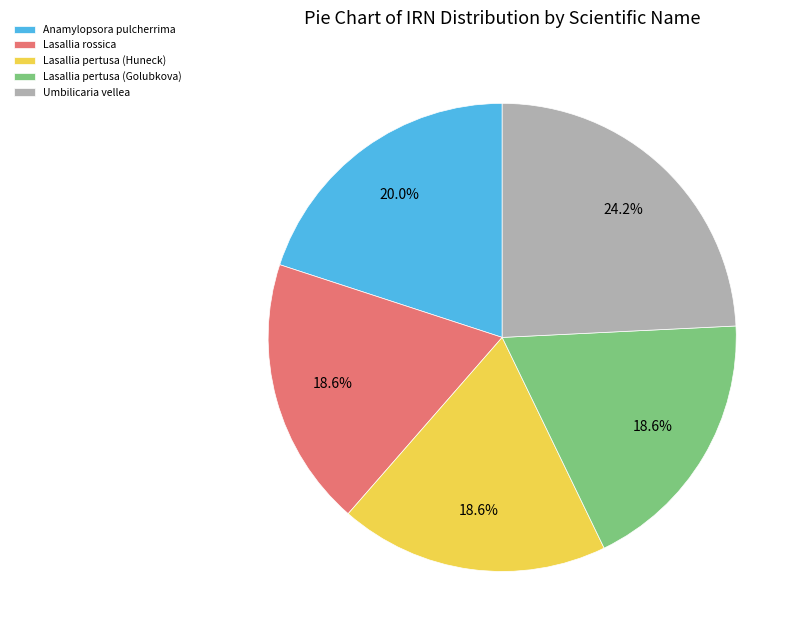

Which has a higher value, Lasallia pertusa (Huneck) or Umbilicaria vellea?

Umbilicaria vellea